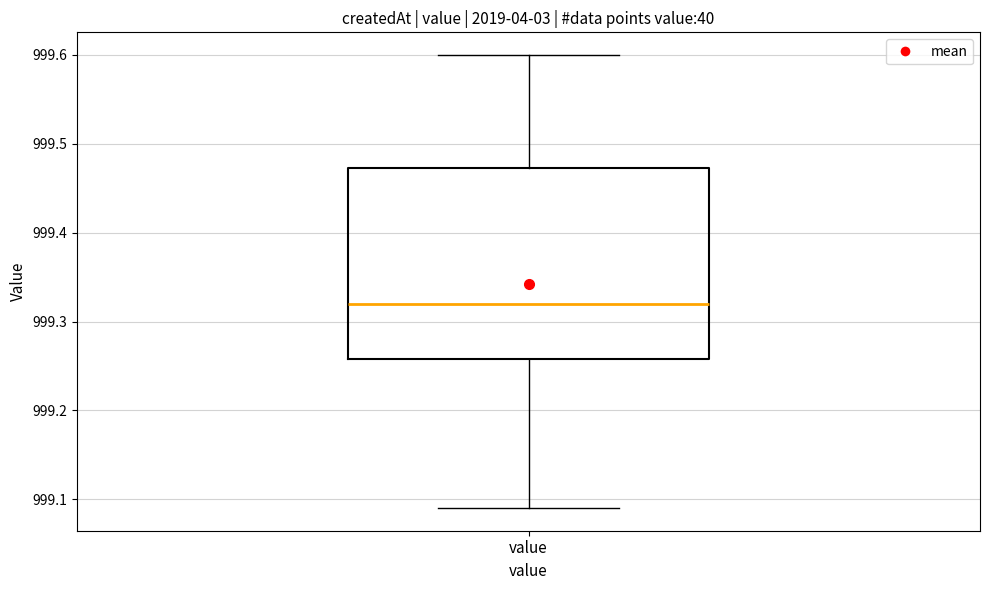

Where is the upper edge of the box for value on the y-axis? The values are not printed on the chart, so give them approximately, as read against the axis.

999.47